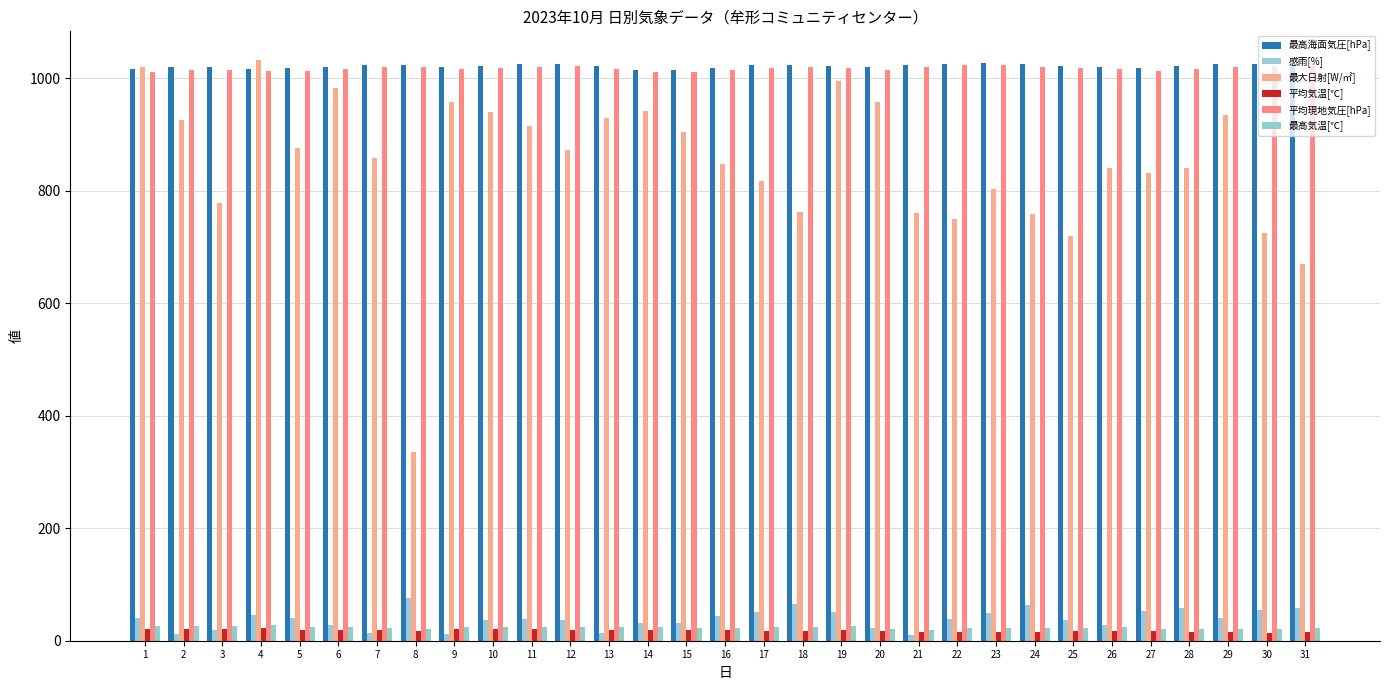

Which series has the largest range (max minus min)?

最大日射[W/㎡]